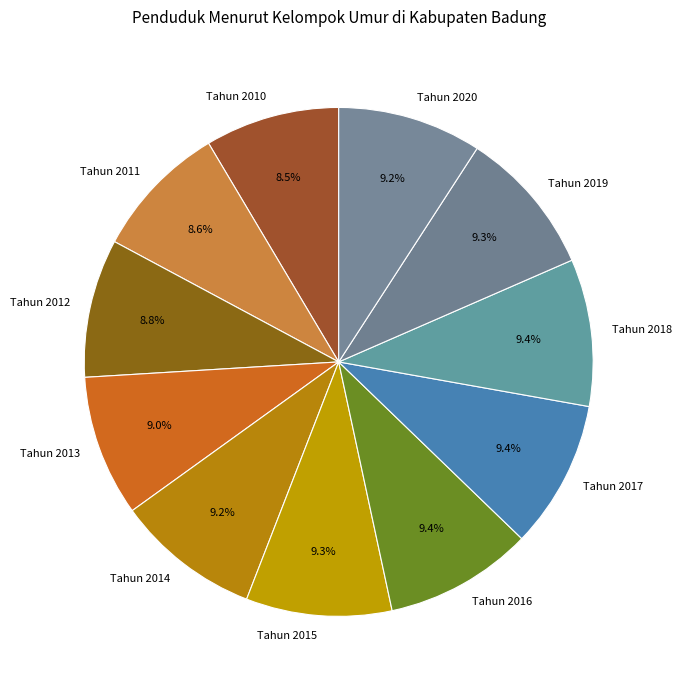

Which has a higher value, Tahun 2012 or Tahun 2016?

Tahun 2016